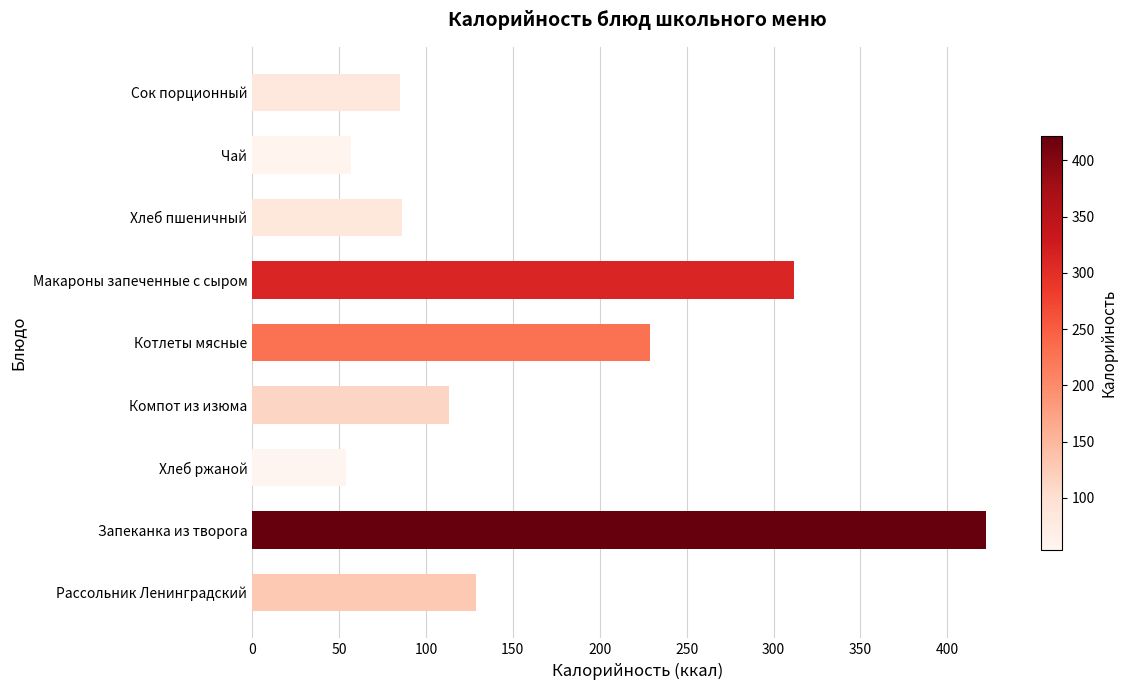

Where is the data nearest to the value 238?

Котлеты мясные